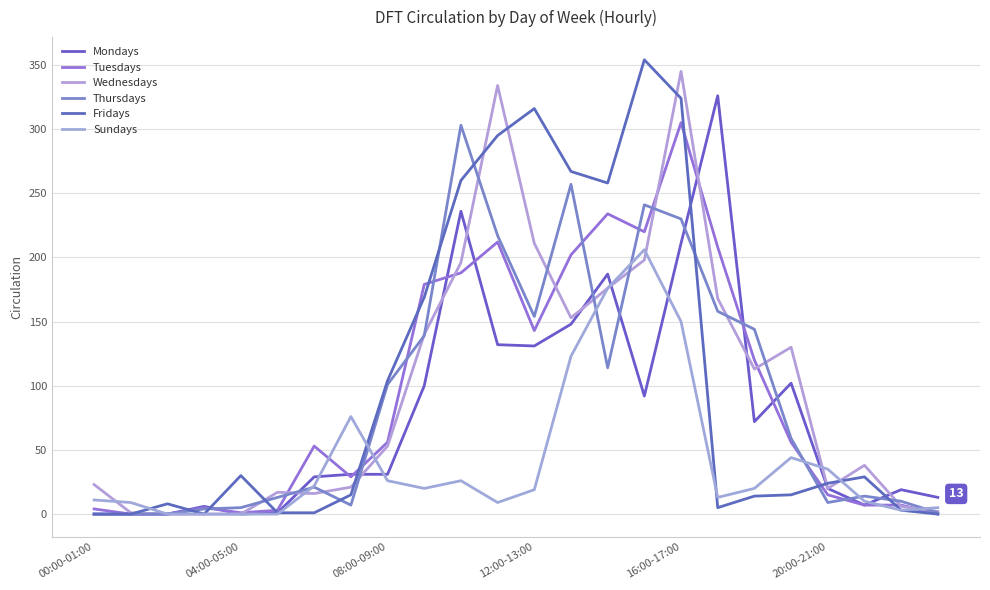

True or false: Thursdays and Fridays intersect in this chart.

True